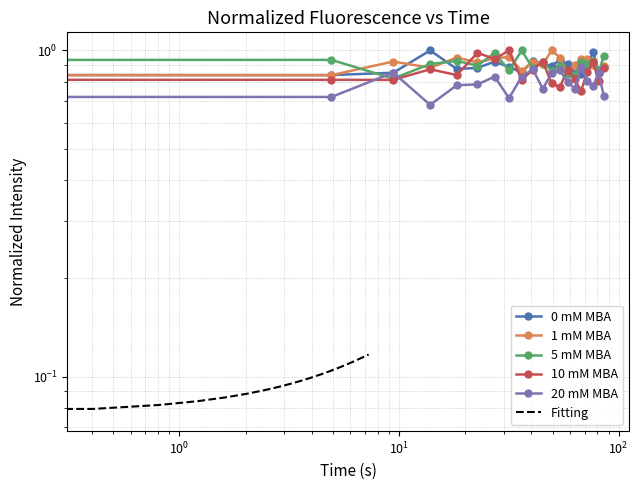

What is the minimum value shown in the chart?

0.1